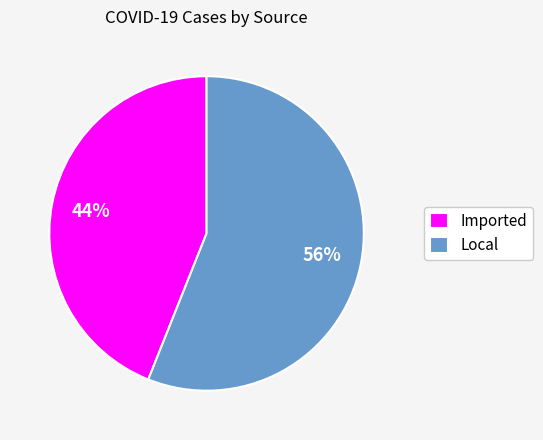

Is it true that Imported is 32% of the pie?

False